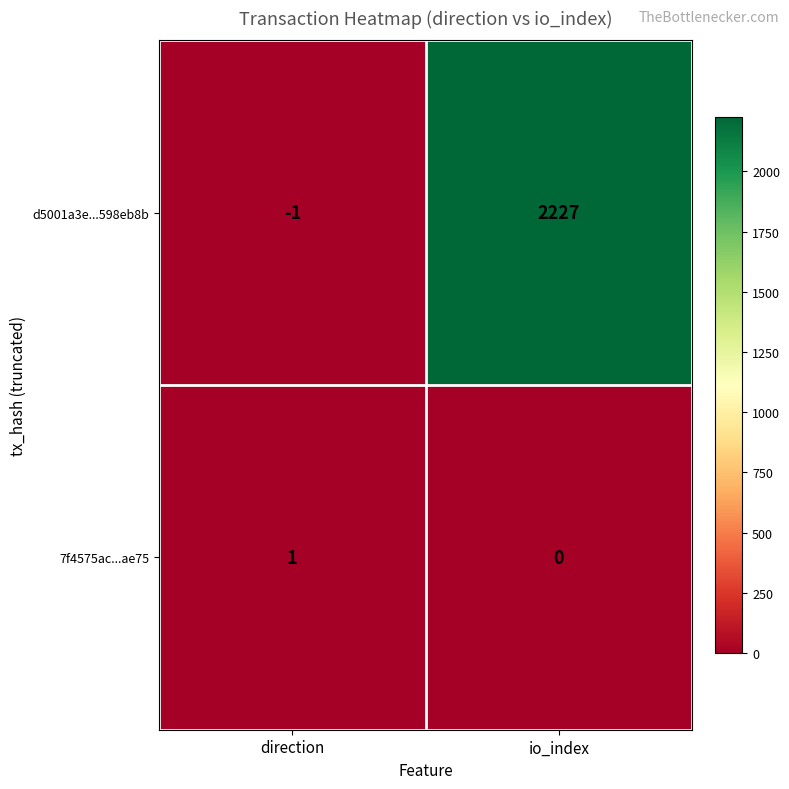

Which category has the lowest value across all series?

direction